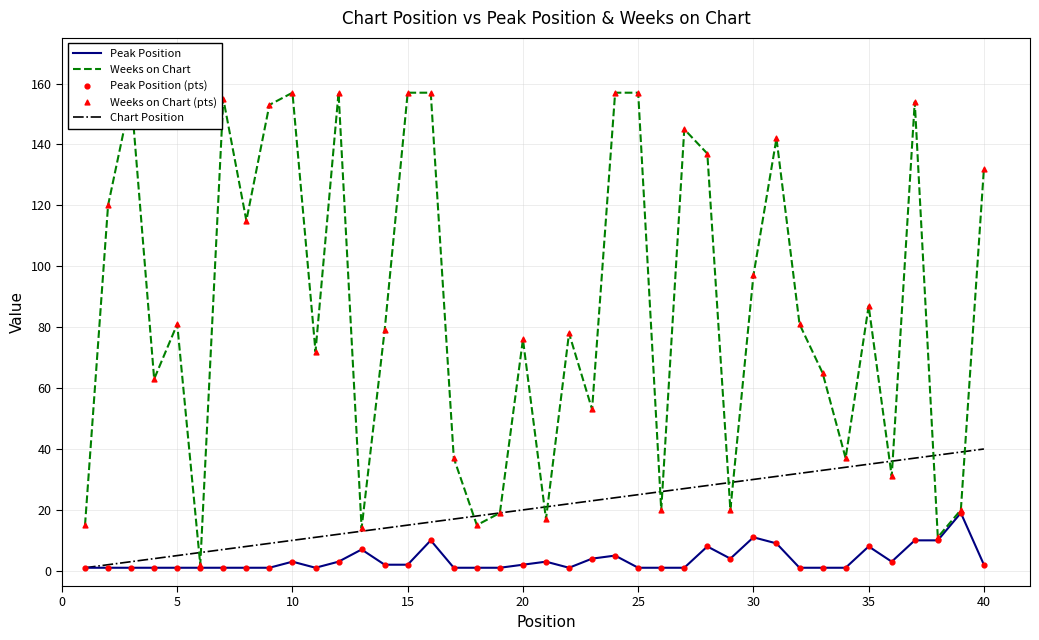

List the series in order of their overall mean, lowest first.

Peak Position, Chart Position, Weeks on Chart